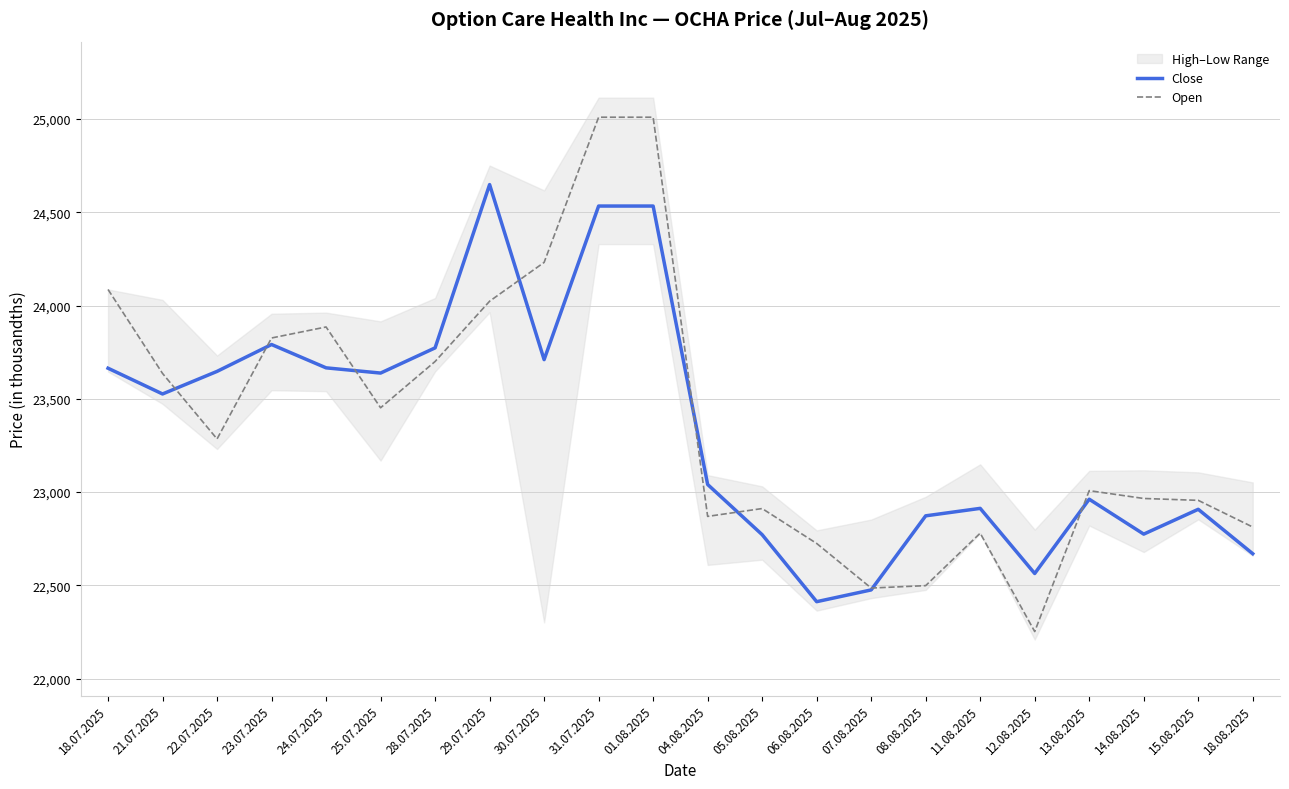

At which category is the sum across all series the highest?

31.07.2025